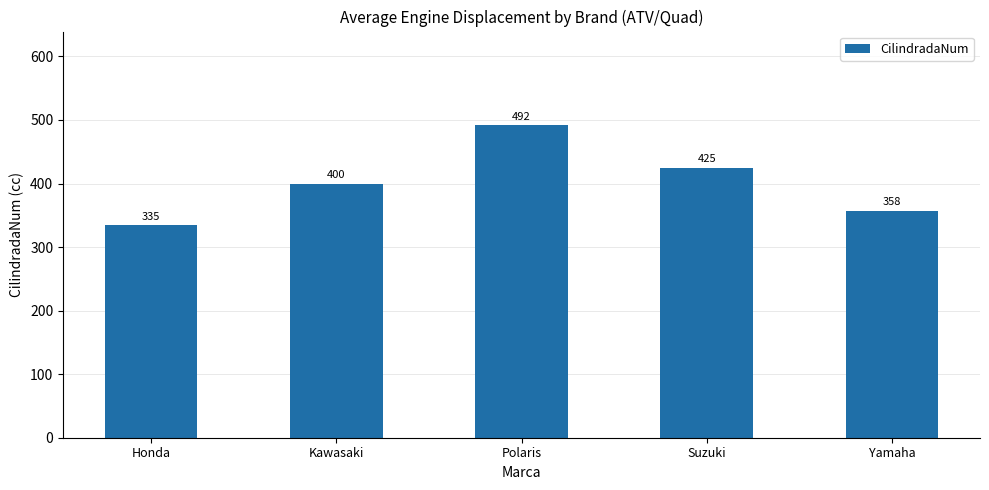

What position from the left is Honda?

1